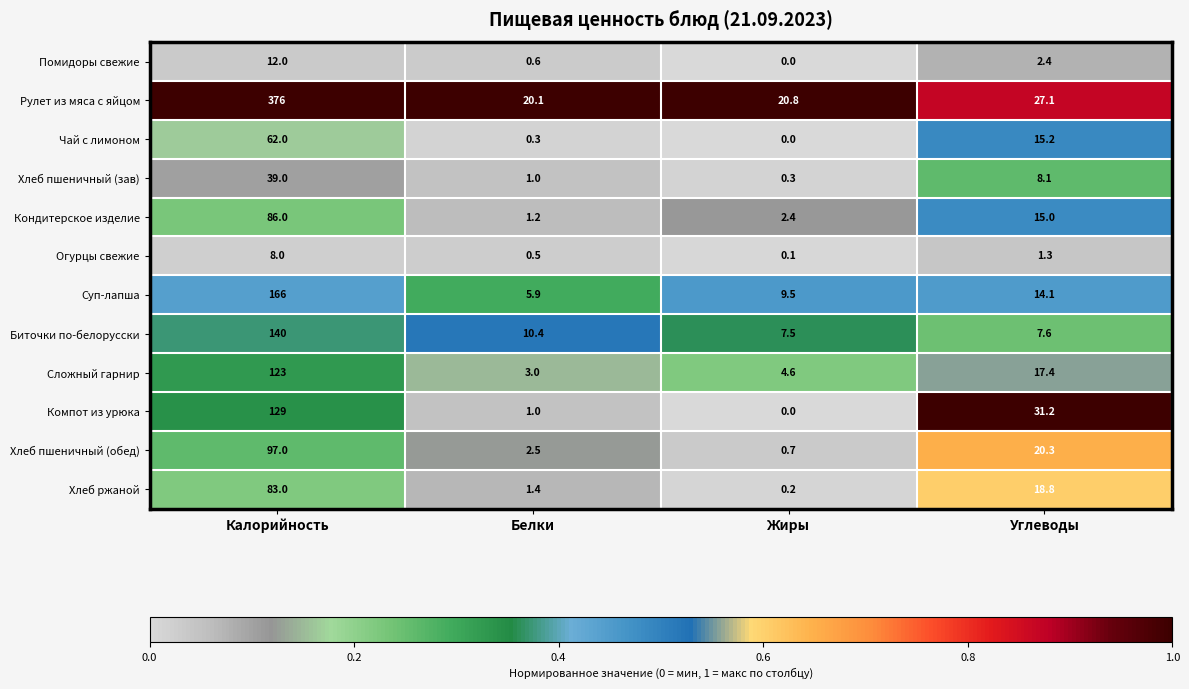

What is the difference between the highest and lowest values at Белки?

19.8